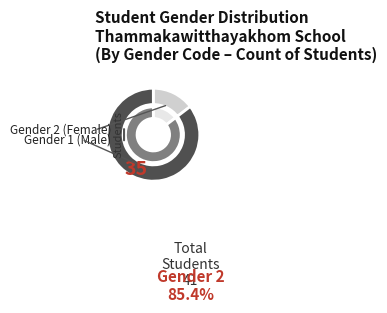

Count the number of slices in the pie.

2